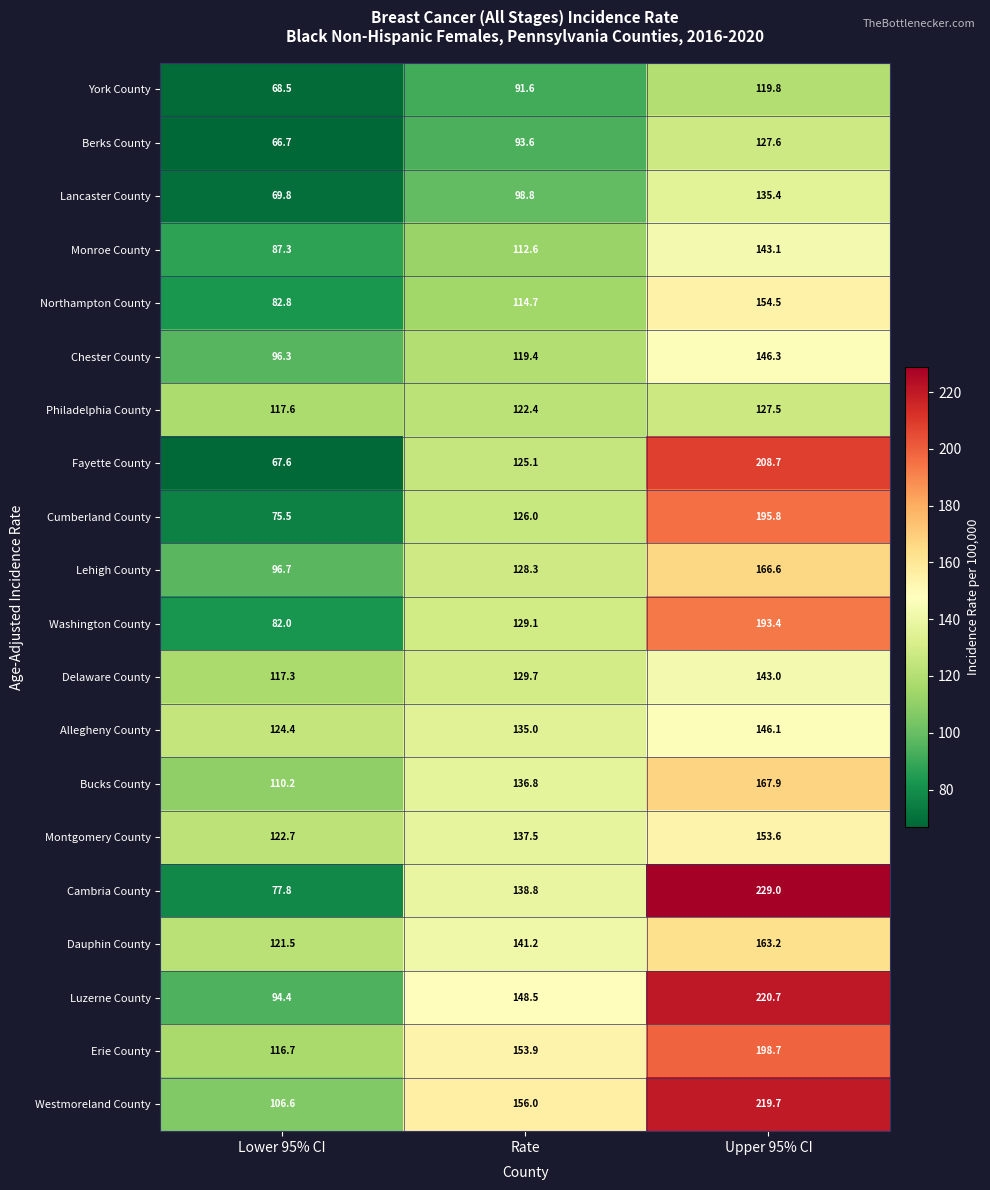

What is the spread (max minus min) of values at Rate?

64.4